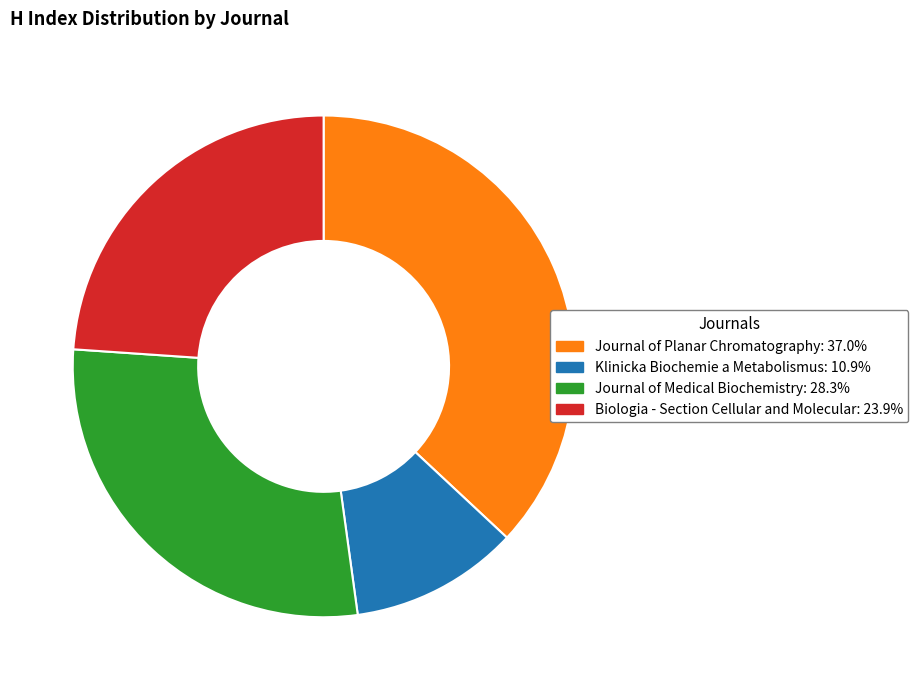

What is the ratio of the value at Journal of Medical Biochemistry to the value at Journal of Planar Chromatography?

0.8